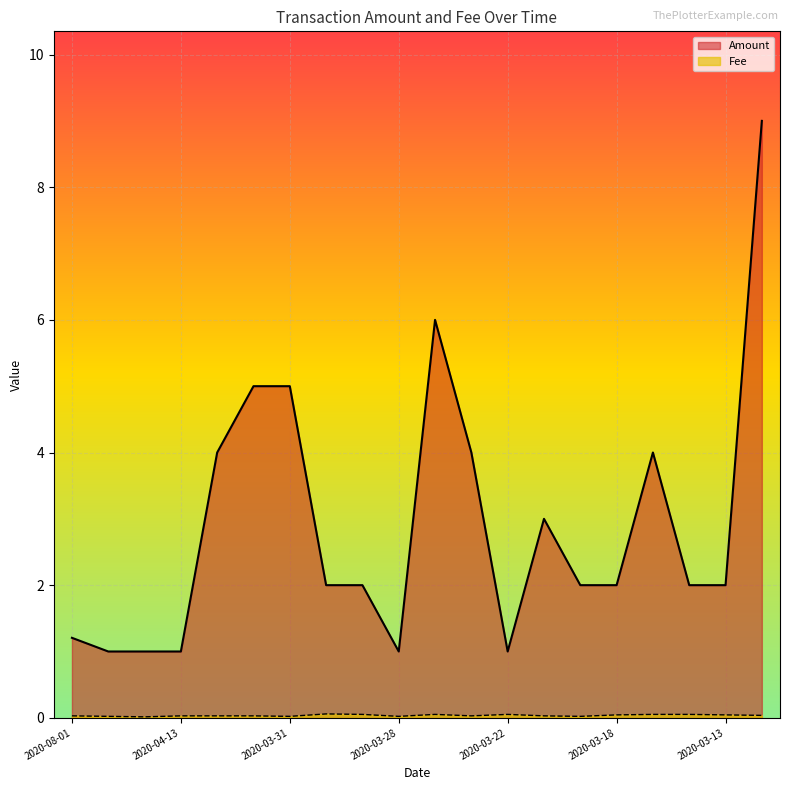

True or false: Amount has a value of 1.2 at 2020-08-01.

True